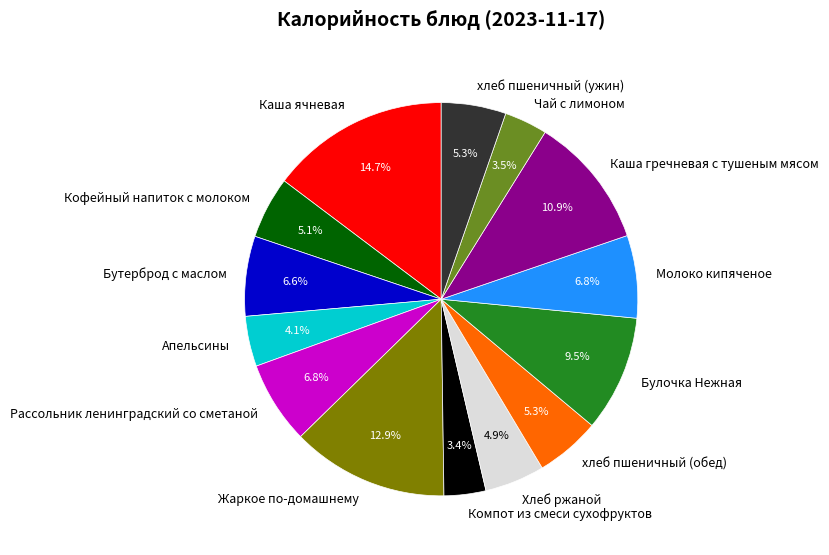

What percentage is the Рассольник ленинградский со сметаной slice, to the nearest percent?

7%